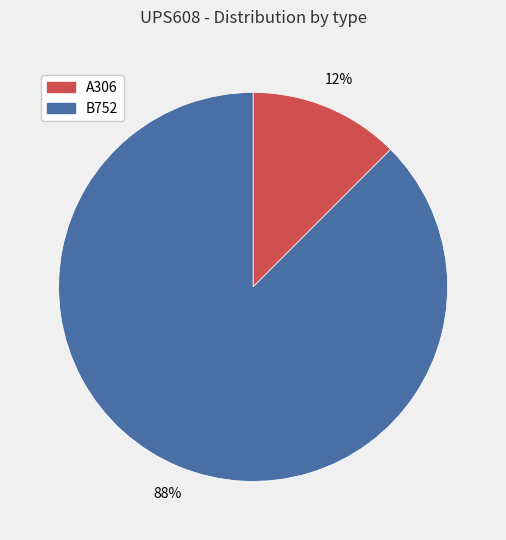

Is it true that A306 is 23% of the pie?

False